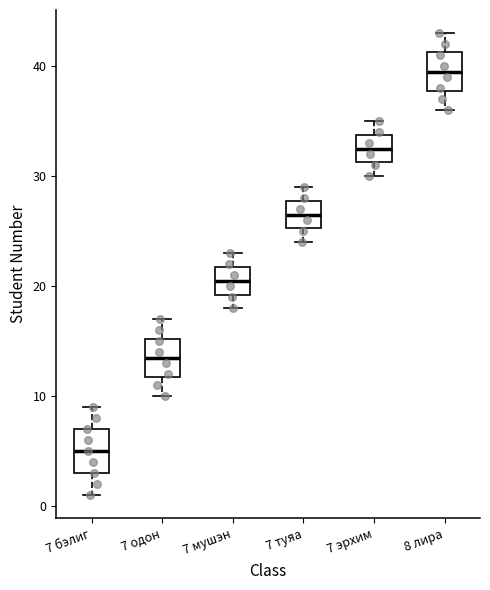

Reading left to right, read every box against the y-axis: the position of its median line, the range the box covers, and the ends of its whiskers. The values are not printed on the chart, so give them approximately, as read against the axis.

7 бэлиг: median 5, box 3 to 7, whiskers 1 to 9
7 одон: median 14, box 12 to 15, whiskers 10 to 17
7 мушэн: median 21, box 19 to 22, whiskers 18 to 23
7 туяа: median 27, box 25 to 28, whiskers 24 to 29
7 эрхим: median 33, box 31 to 34, whiskers 30 to 35
8 лира: median 40, box 38 to 41, whiskers 36 to 43